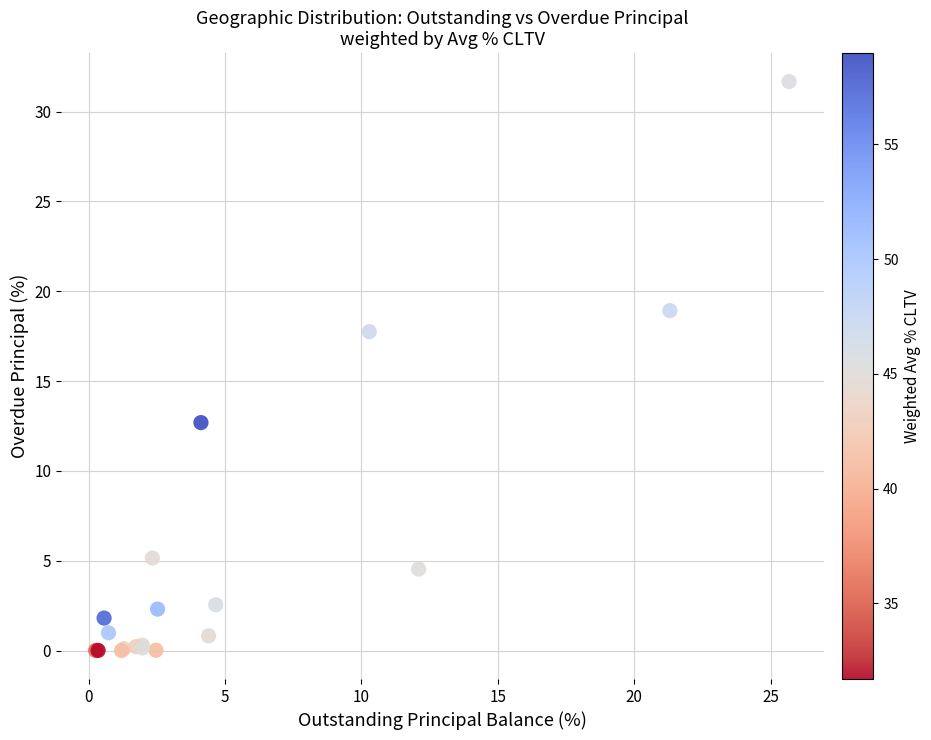

What Y value in the scatter plot is closest to 15?

12.7